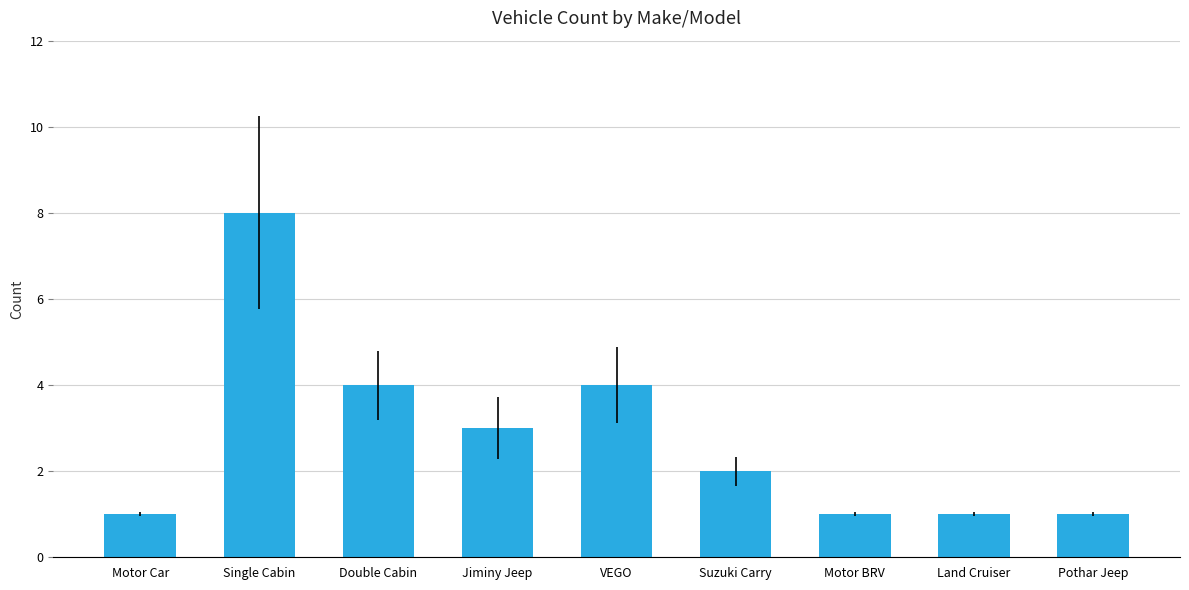

True or false: the data shows 4 at Double Cabin.

True